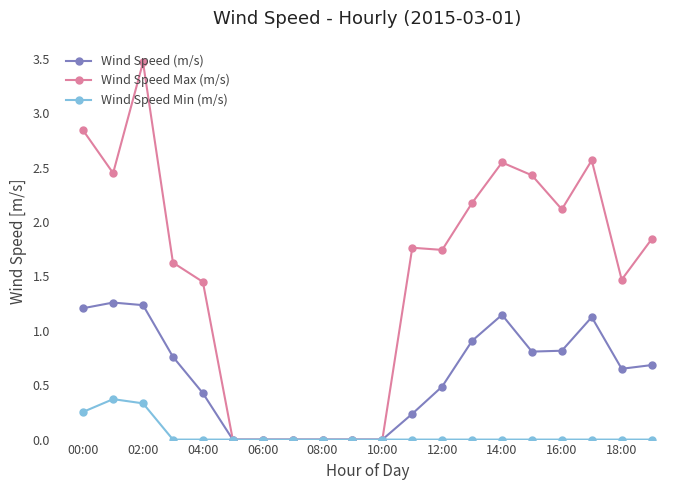

What is the maximum value shown in the chart?

3.5